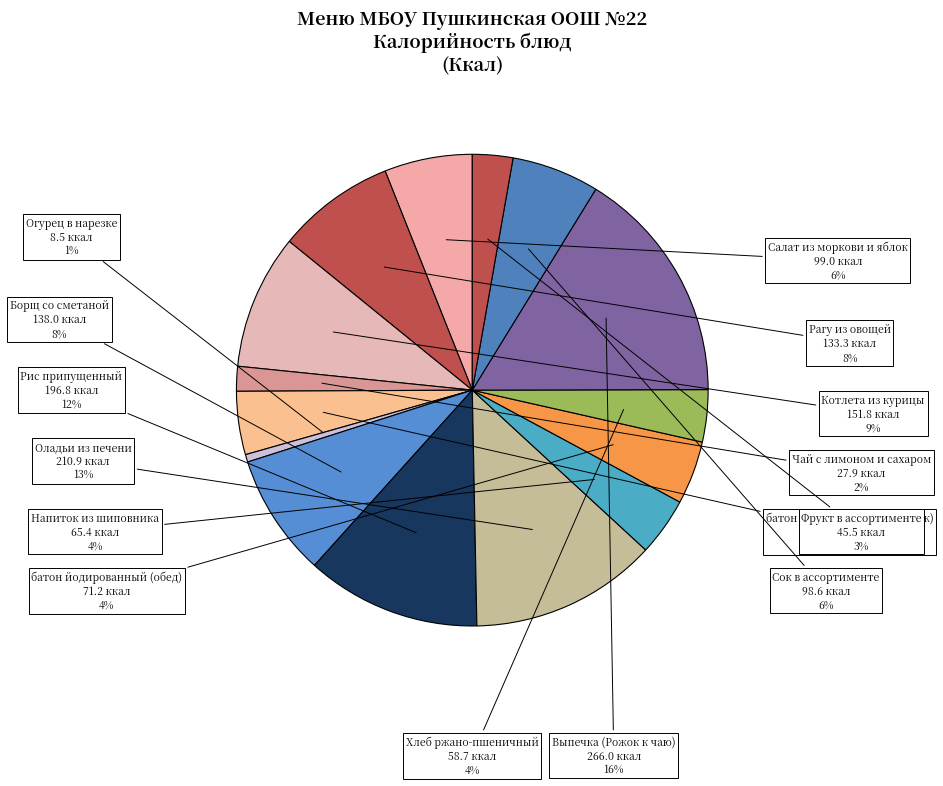

Do Котлета из курицы and Напиток из шиповника together represent more than half of the pie?

No